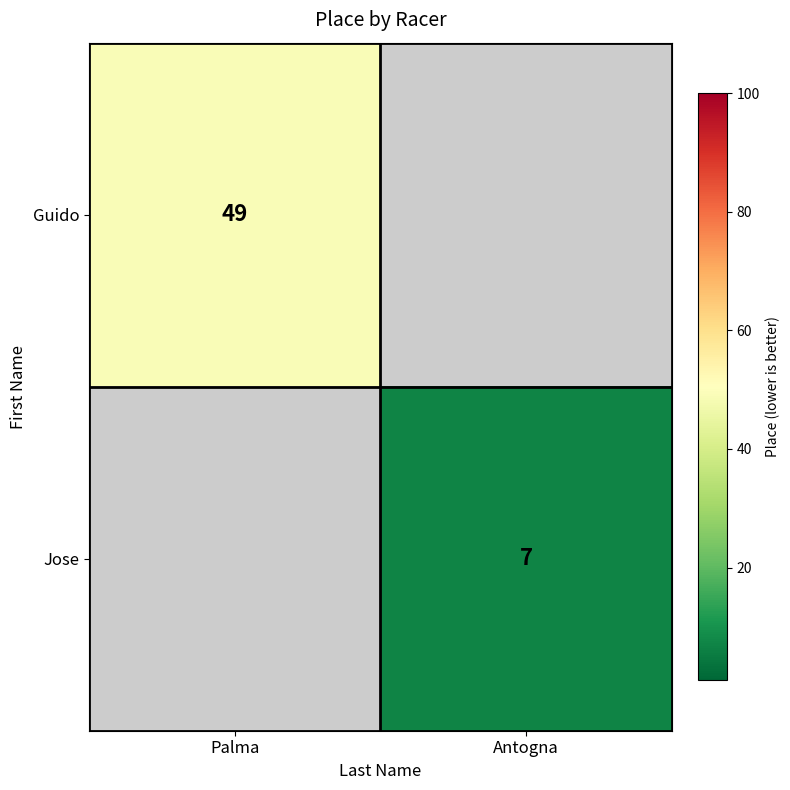

True or false: Jose has a value of 11 at Antogna.

False